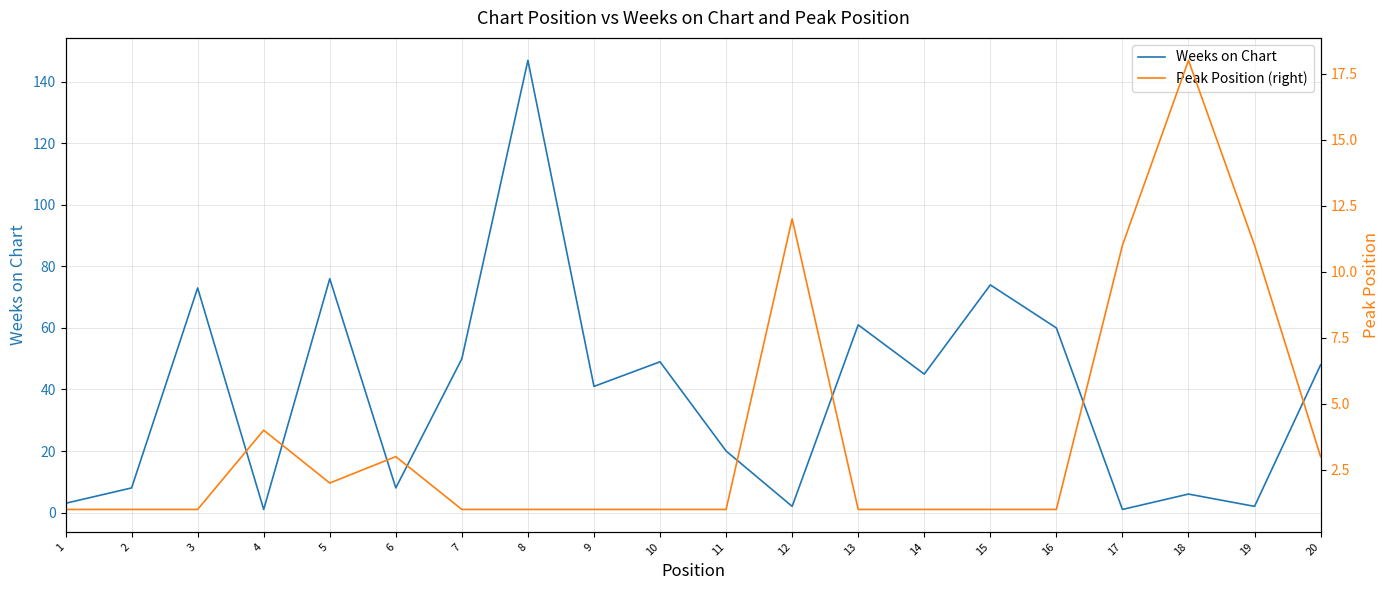

Which series changed the most between 2 and 16?

Weeks on Chart